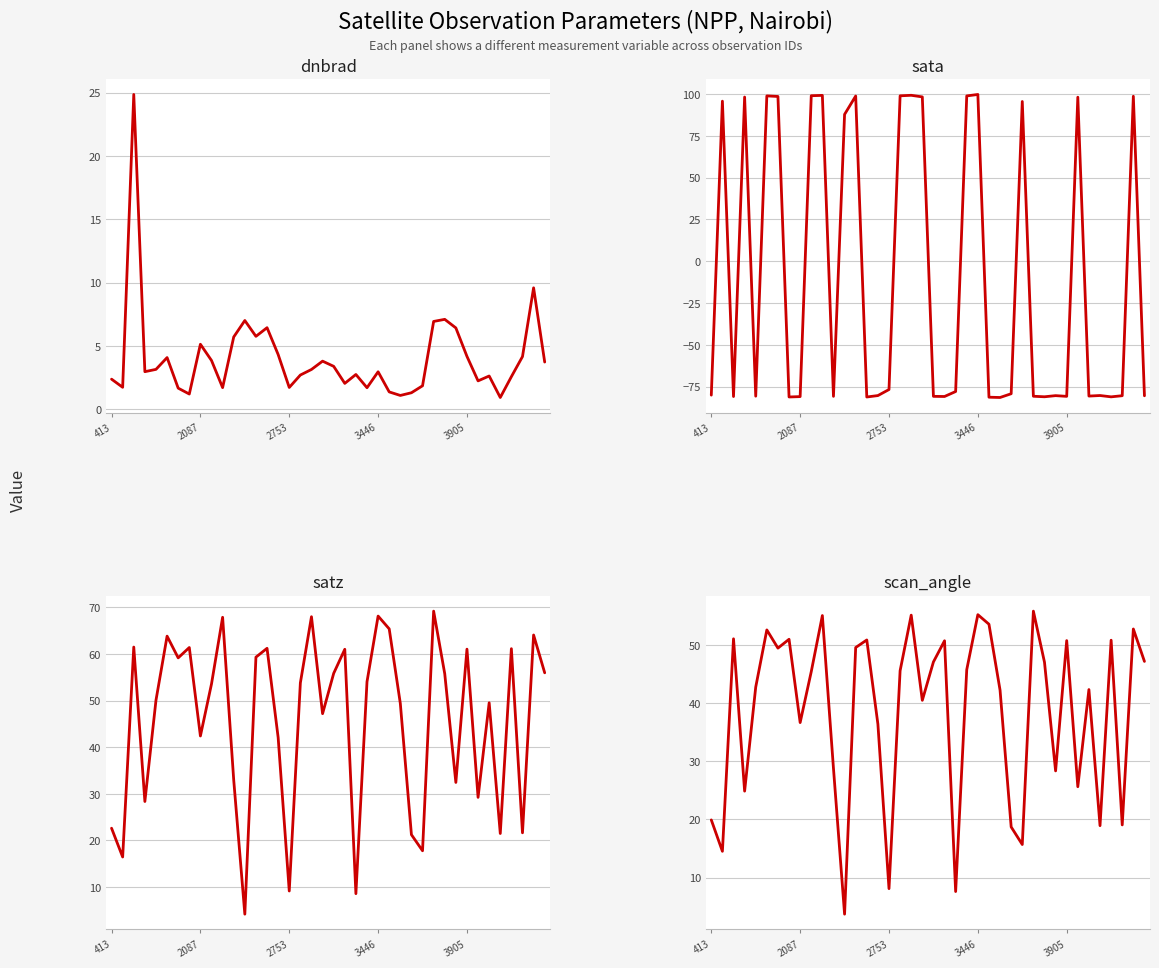

What are all the series names shown in the legend?

dnbrad, sata, satz, scan_angle